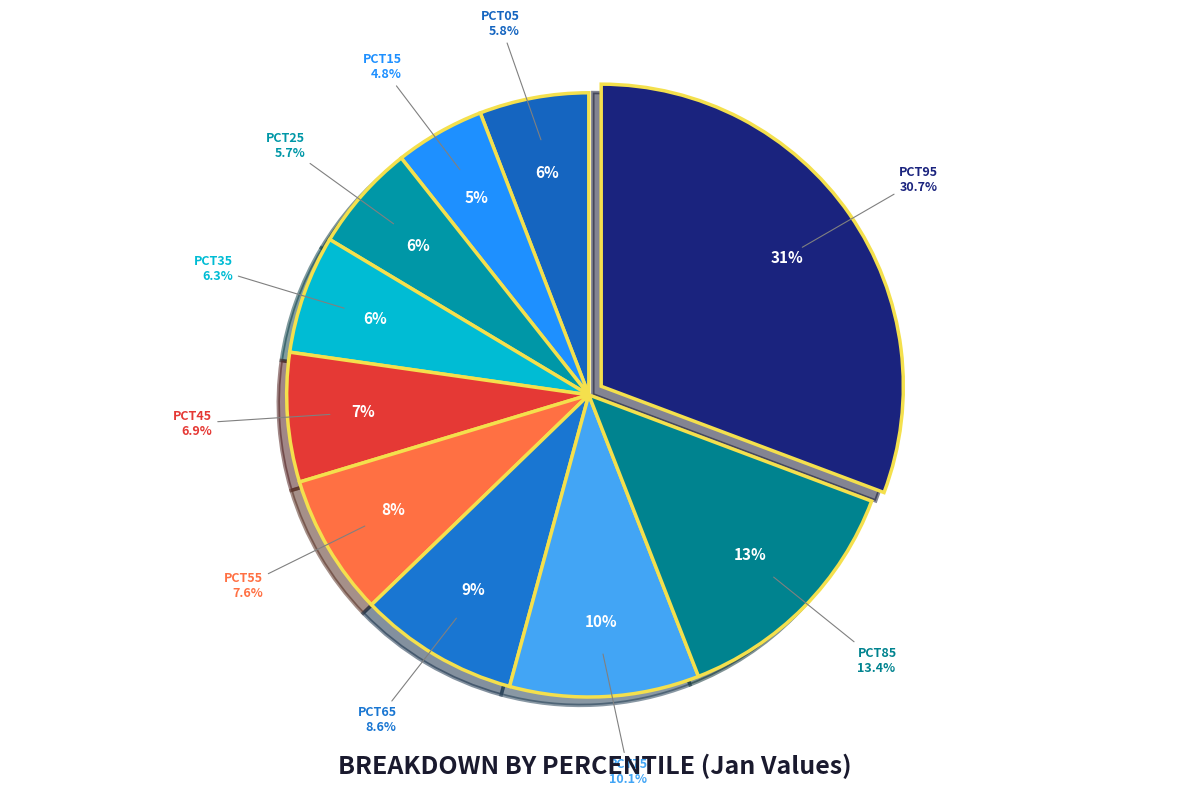

Which slice is the largest?

pct95